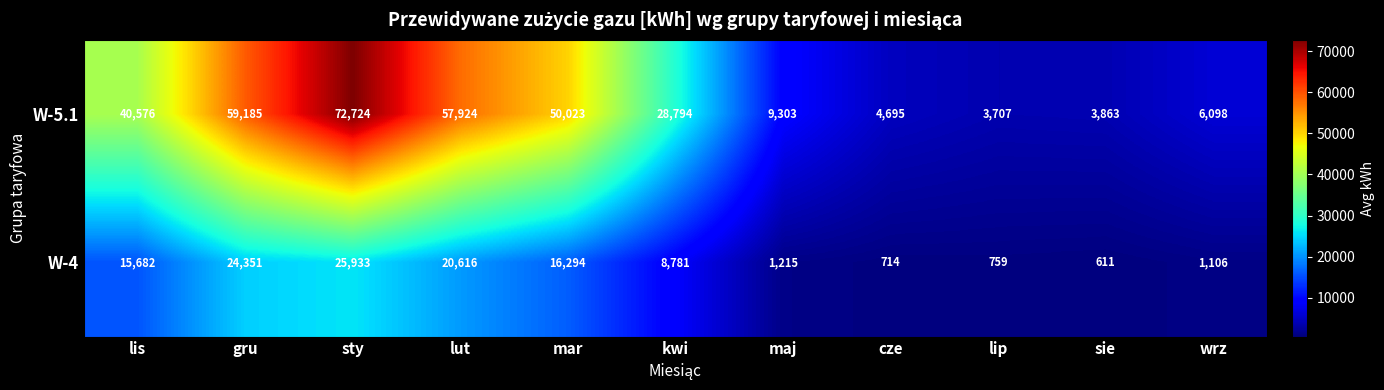

List the series in order of their overall mean, lowest first.

W-4, W-5.1